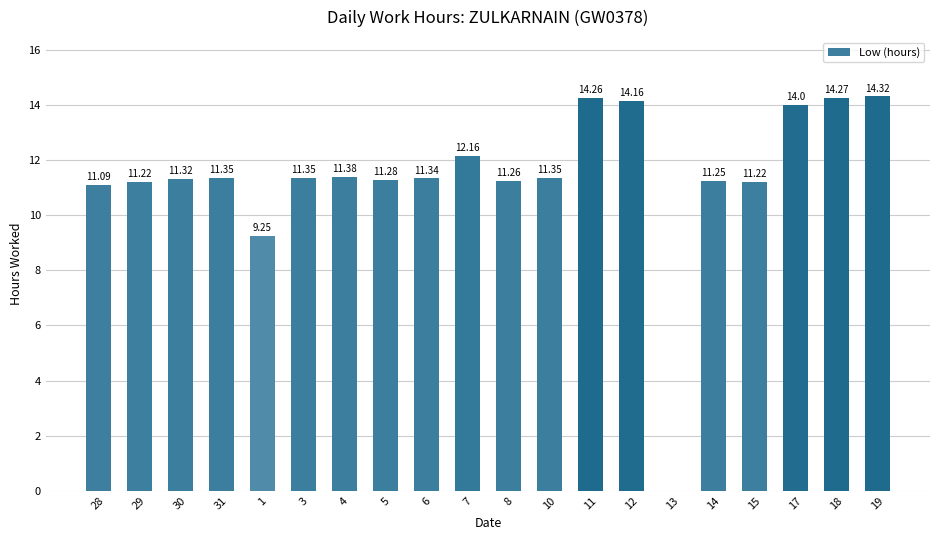

What is the sum of all values?

227.8